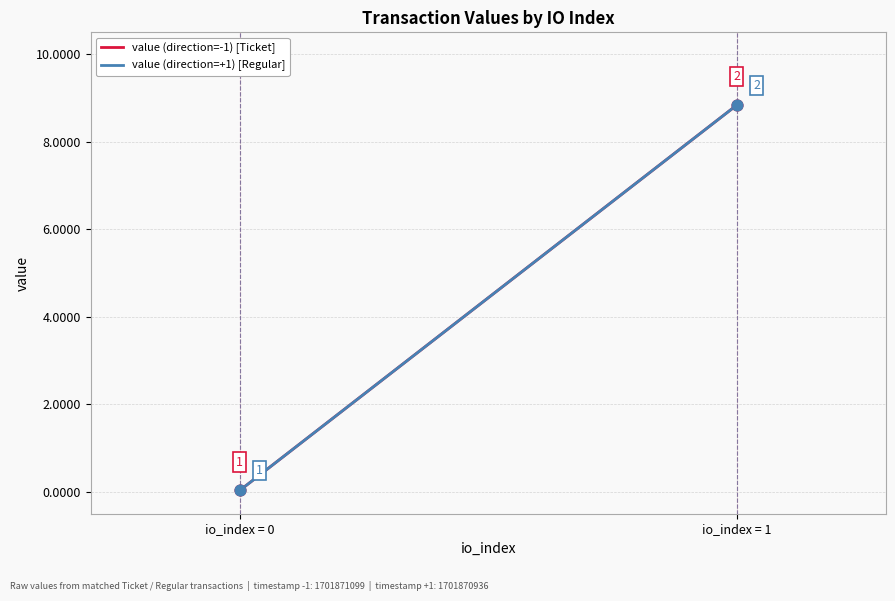

What is the total value across all series at io_index = 1?

17.7